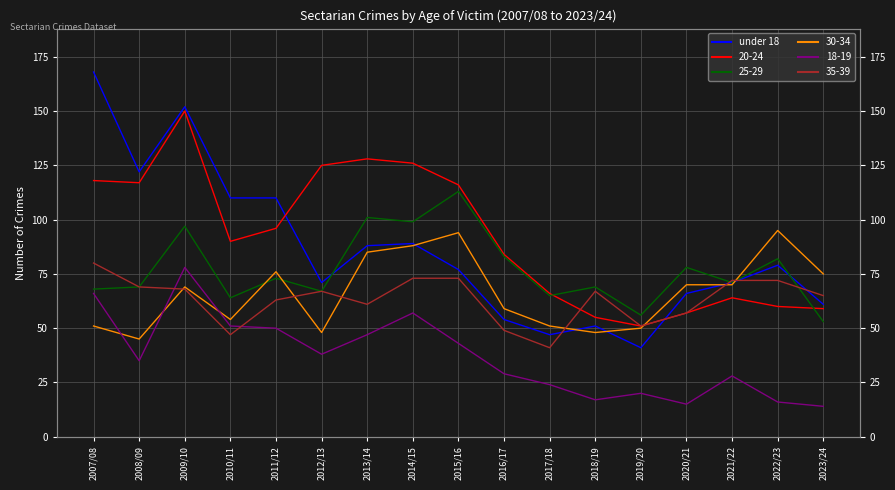

Reading left to right, list all the values displayed in this chart.

168	122	152	110	110	71	88	89	77	54	47	51	41	66	71	79	61